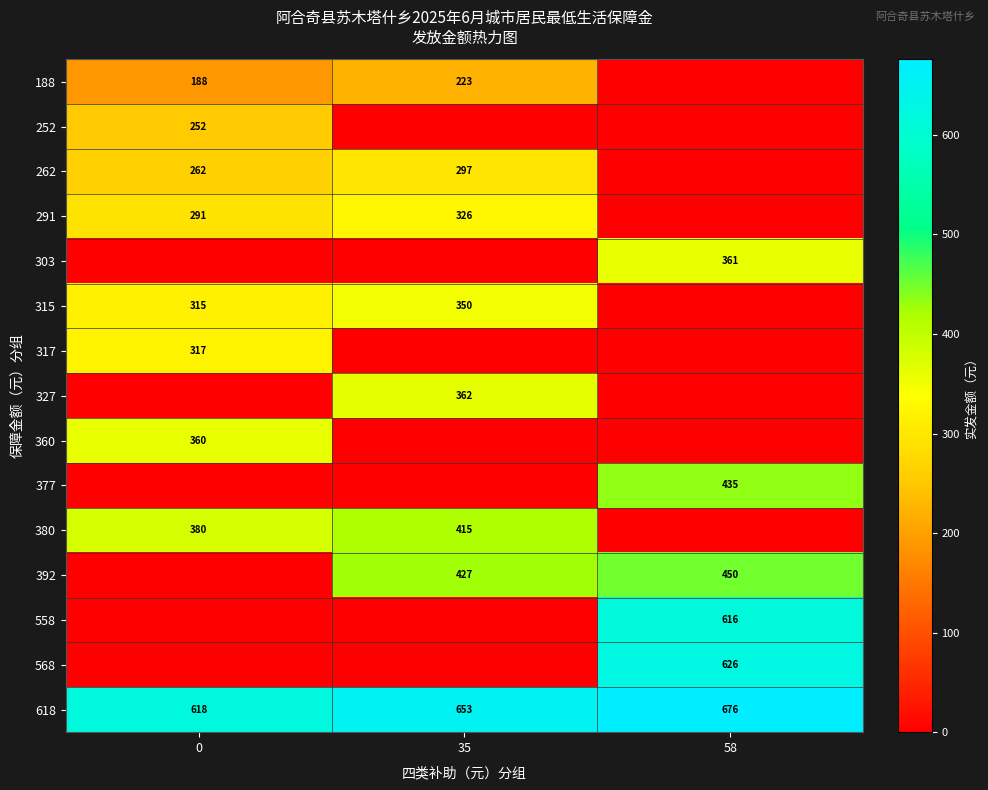

The value of 377 at 0 is 269. True or false?

False